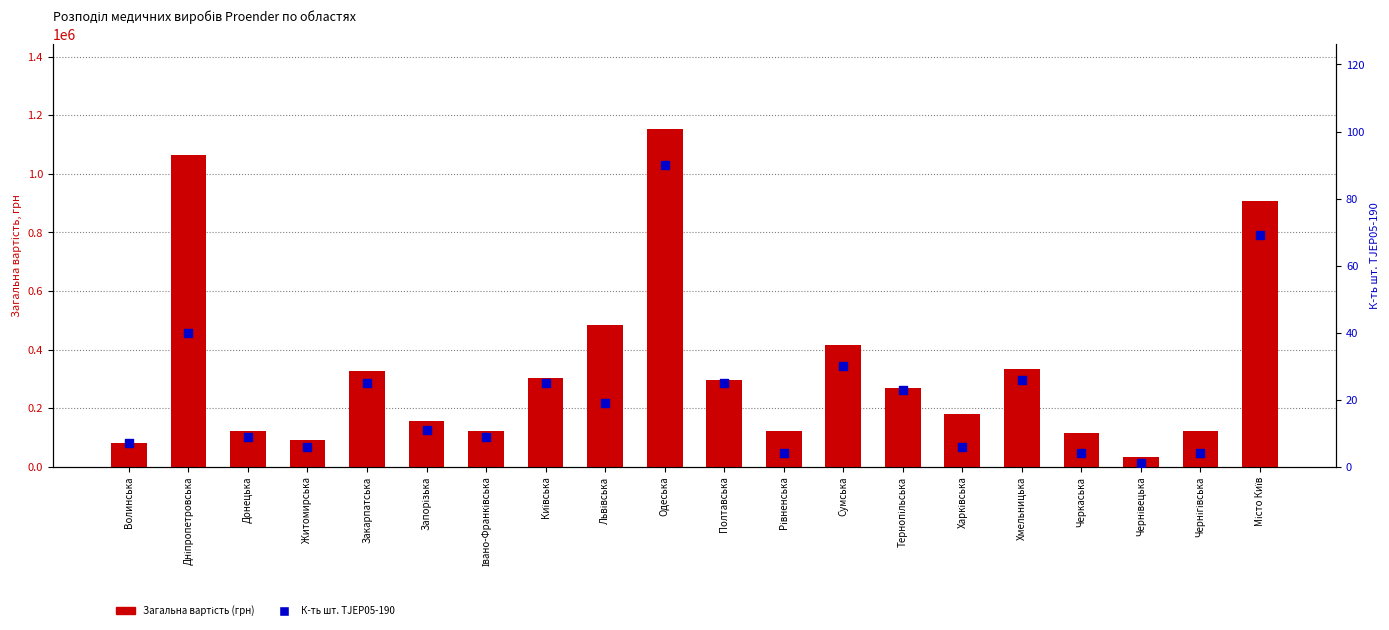

Which series has the largest total across all categories?

Загальна вартість (грн)